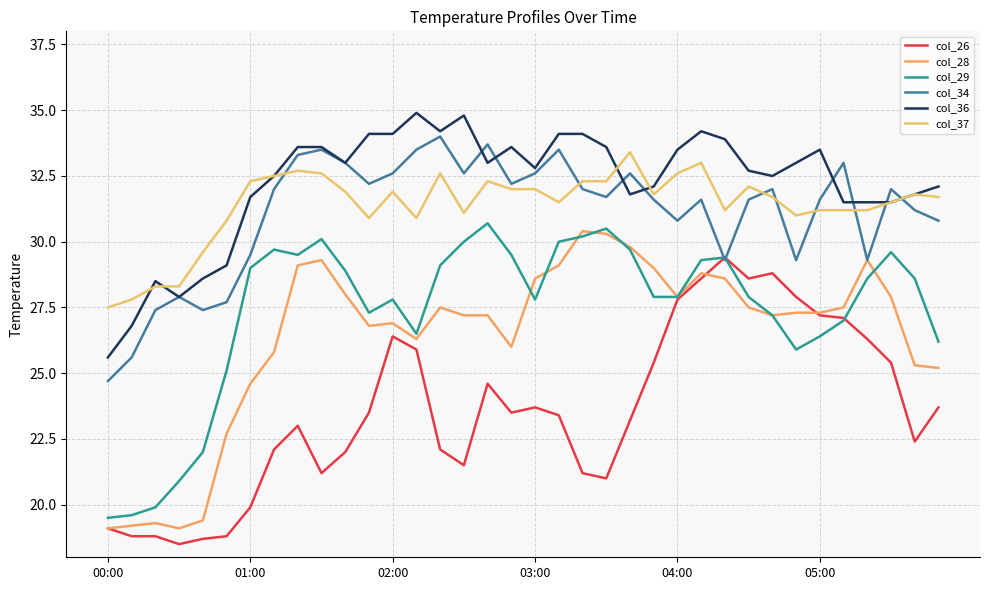

What is the average value of the col_29 series?

27.4